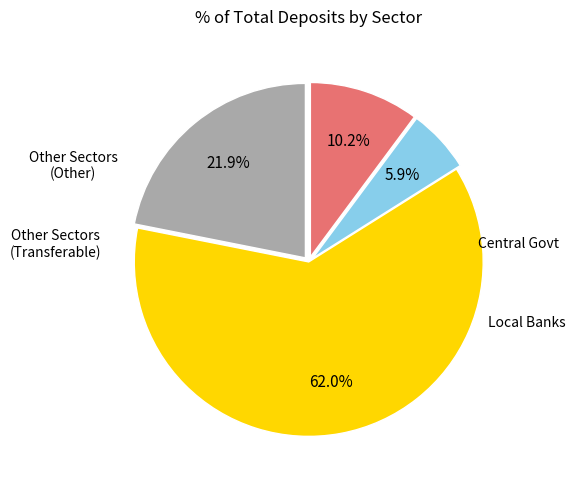

Is there any slice that represents more than half of the pie?

Yes